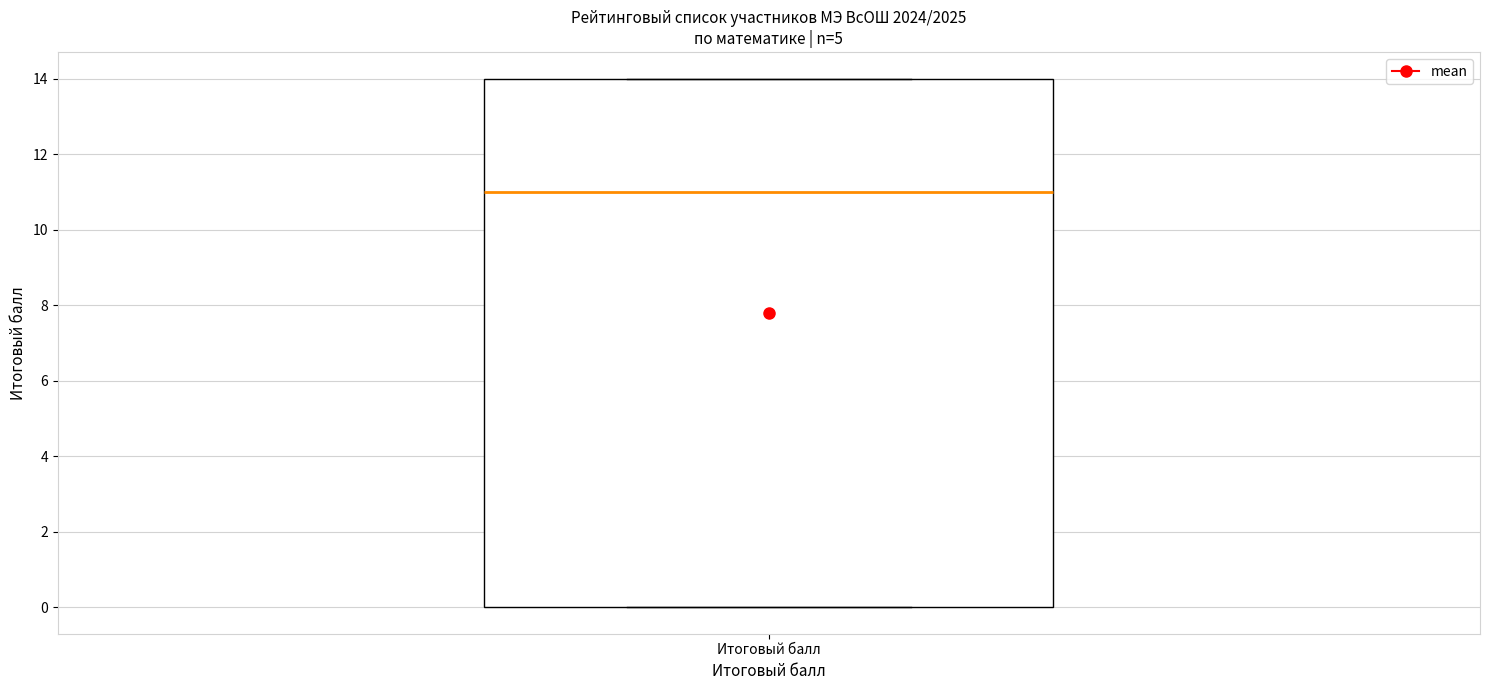

Read this box plot against the y-axis: the position of the median line, the range covered by the box, and the ends of both whiskers. The values are not printed on the chart, so give them approximately, as read against the axis.

median 11, box 0 to 14, whiskers 0 to 14